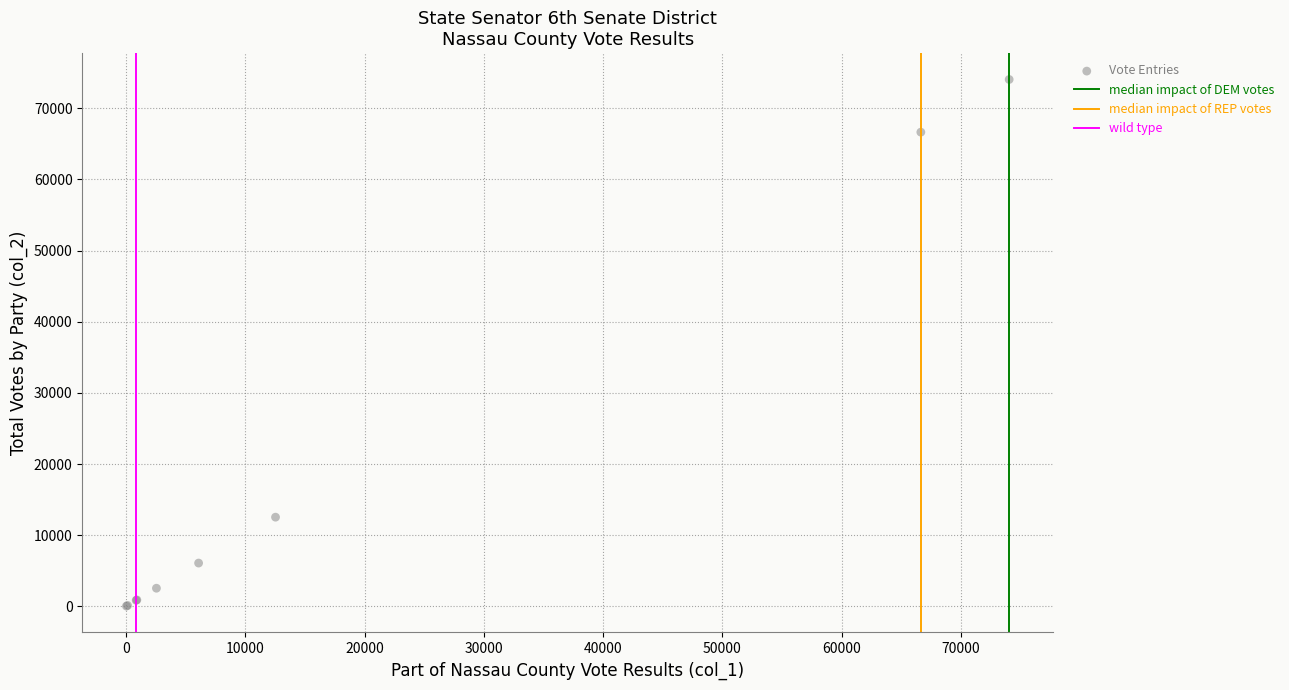

What Y value in the scatter plot is closest to 37036?

12536